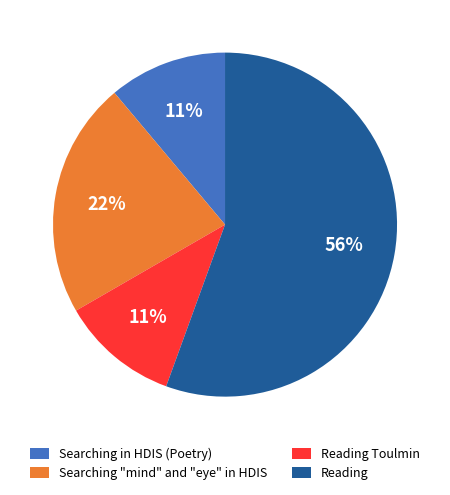

Count the number of slices in the pie.

4